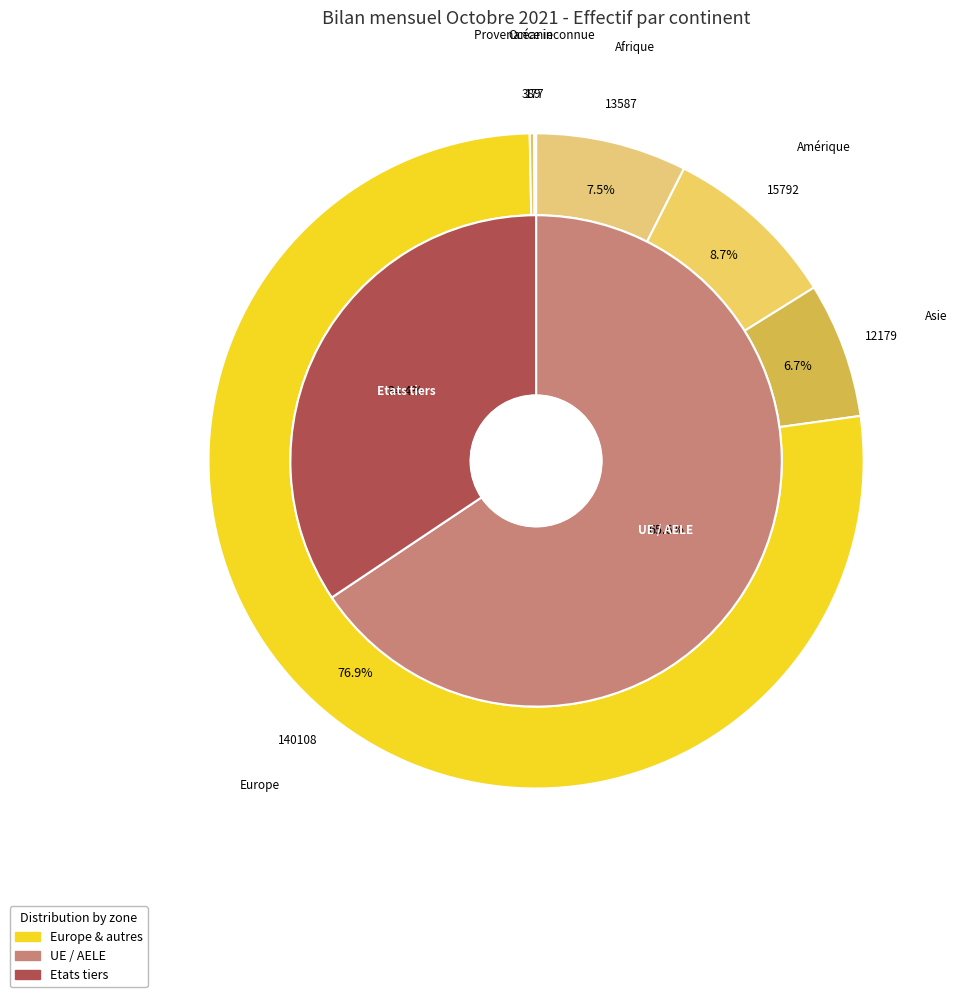

Which category has the smallest portion of the pie?

Provenance inconnue